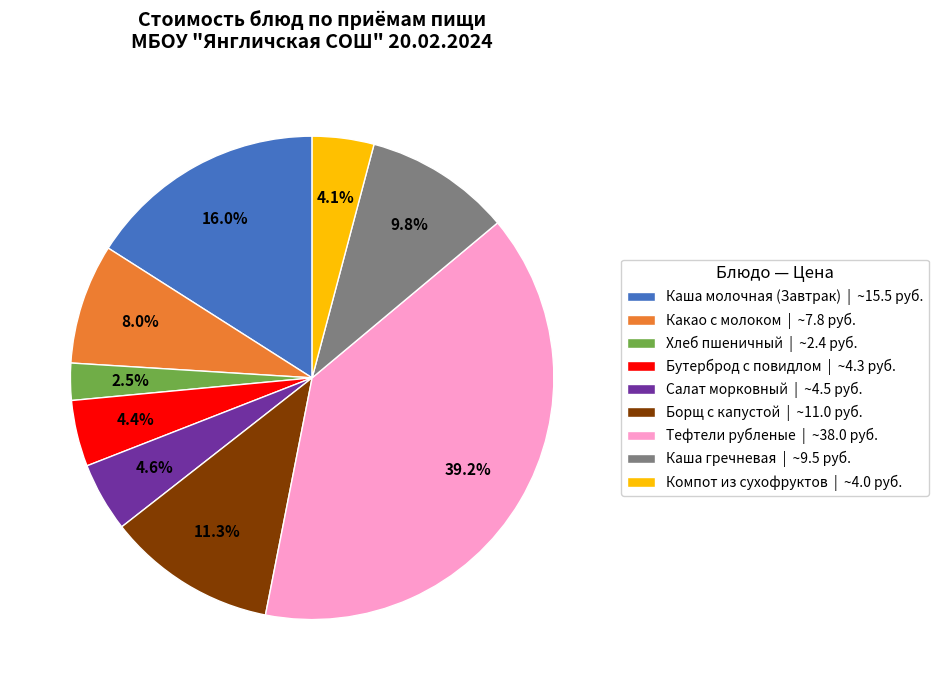

Which category has the smallest portion of the pie?

Хлеб пшеничный